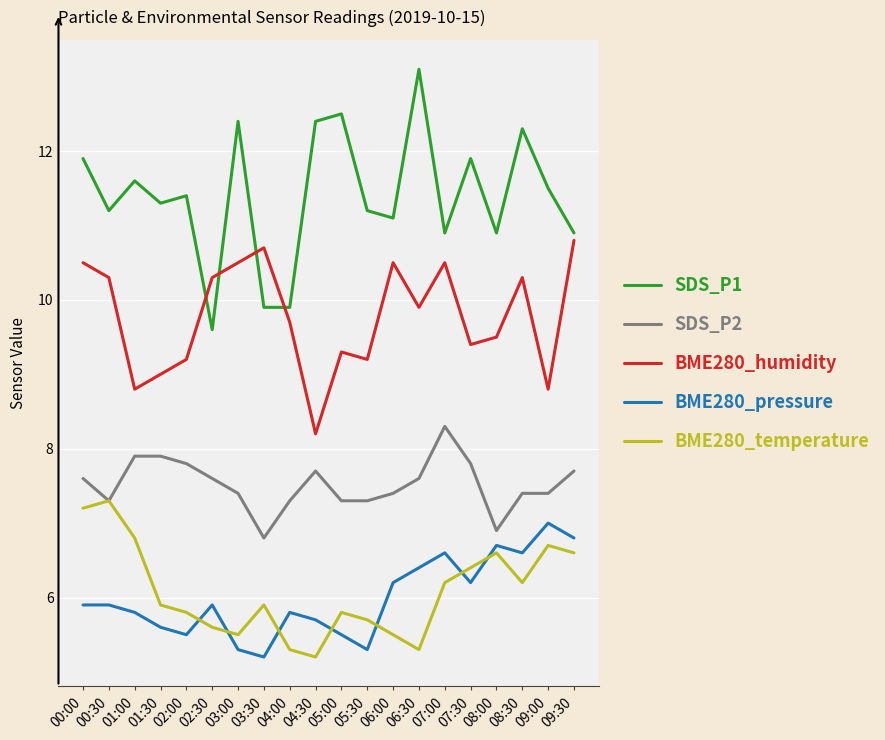

Is this an area chart (filled region under the line)?

No